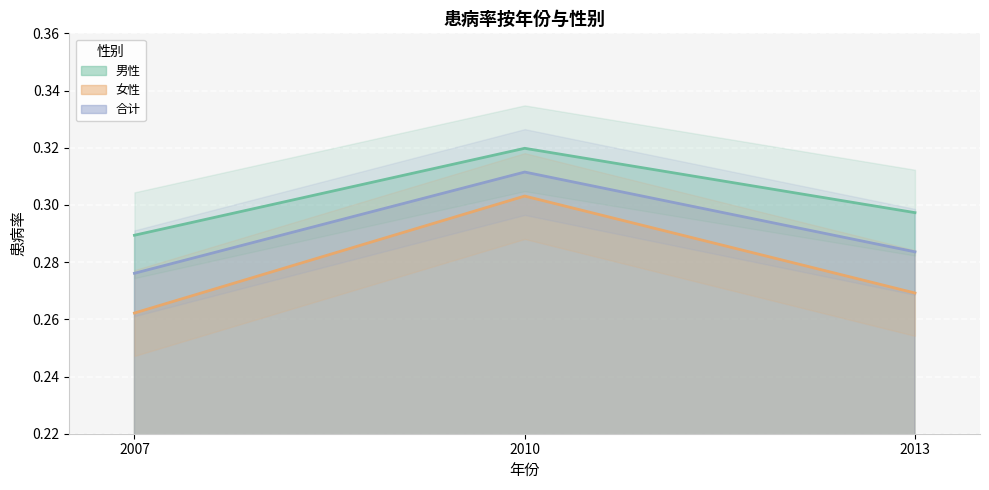

How many interior local peaks does the 女性 series have?

1